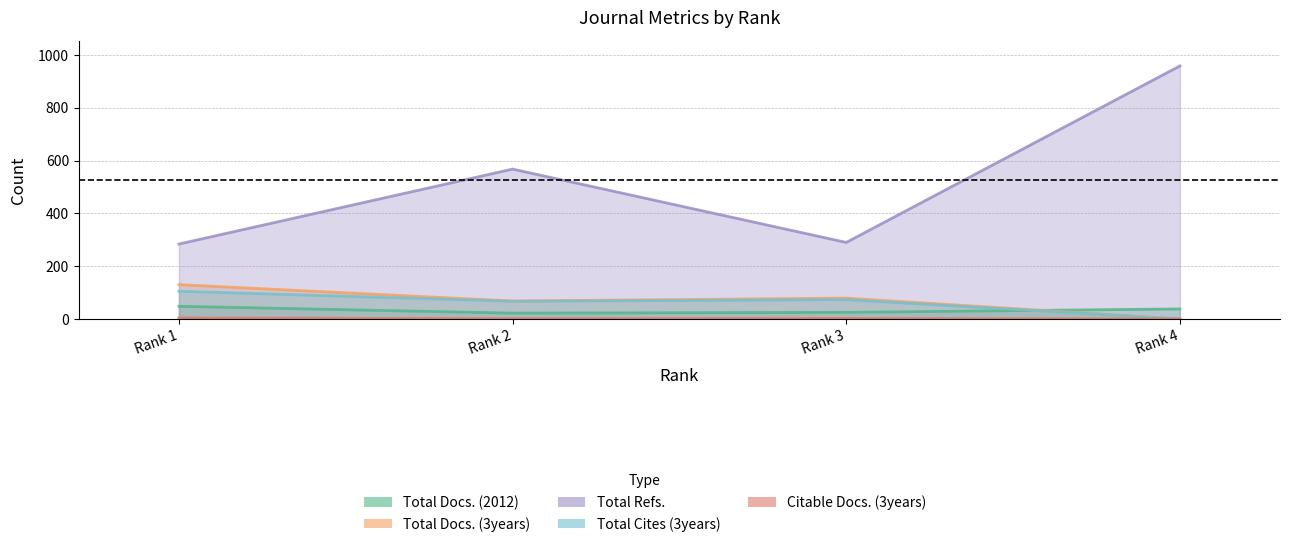

At which label does Citable Docs. (3years) first exceed 2?

Rank 1